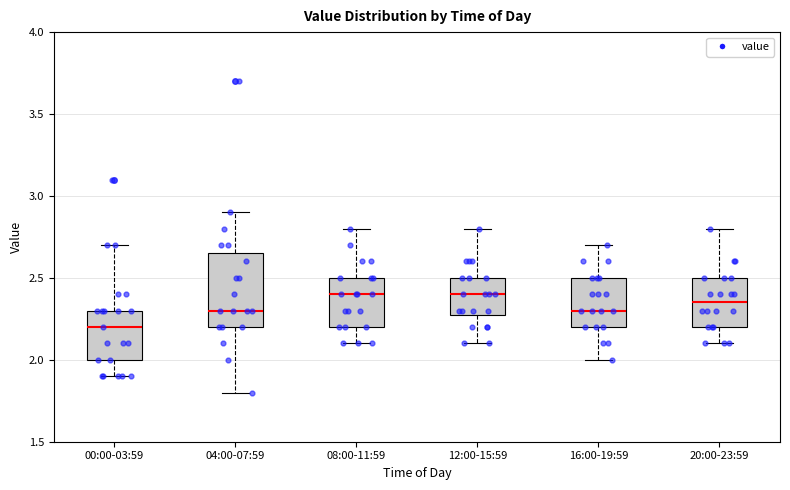

Reading left to right, transcribe this box plot: for each box, give where its median line is, the range the box spans, and where its two whiskers end, as read against the y-axis. The values are not printed on the chart, so give them approximately, as read against the axis.

00:00-03:59: median 2.20, box 2.00 to 2.30, whiskers 1.90 to 2.70
04:00-07:59: median 2.30, box 2.20 to 2.65, whiskers 1.80 to 2.90
08:00-11:59: median 2.40, box 2.20 to 2.50, whiskers 2.10 to 2.80
12:00-15:59: median 2.40, box 2.30 to 2.50, whiskers 2.10 to 2.80
16:00-19:59: median 2.30, box 2.20 to 2.50, whiskers 2.00 to 2.70
20:00-23:59: median 2.35, box 2.20 to 2.50, whiskers 2.10 to 2.80